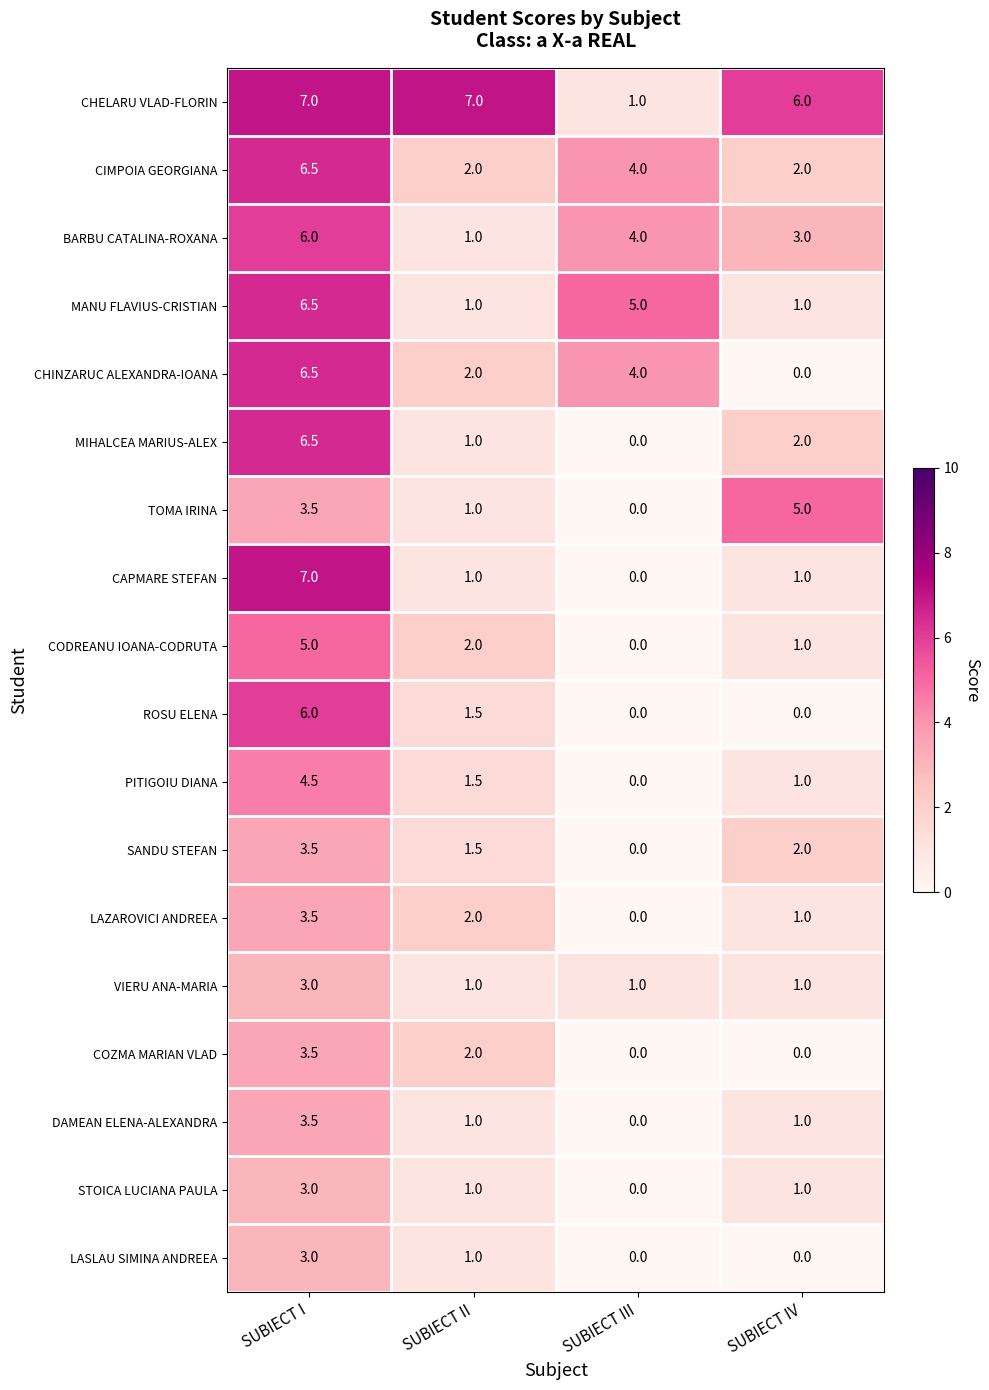

What is the spread (max minus min) of values at SUBIECT IV?

6.0